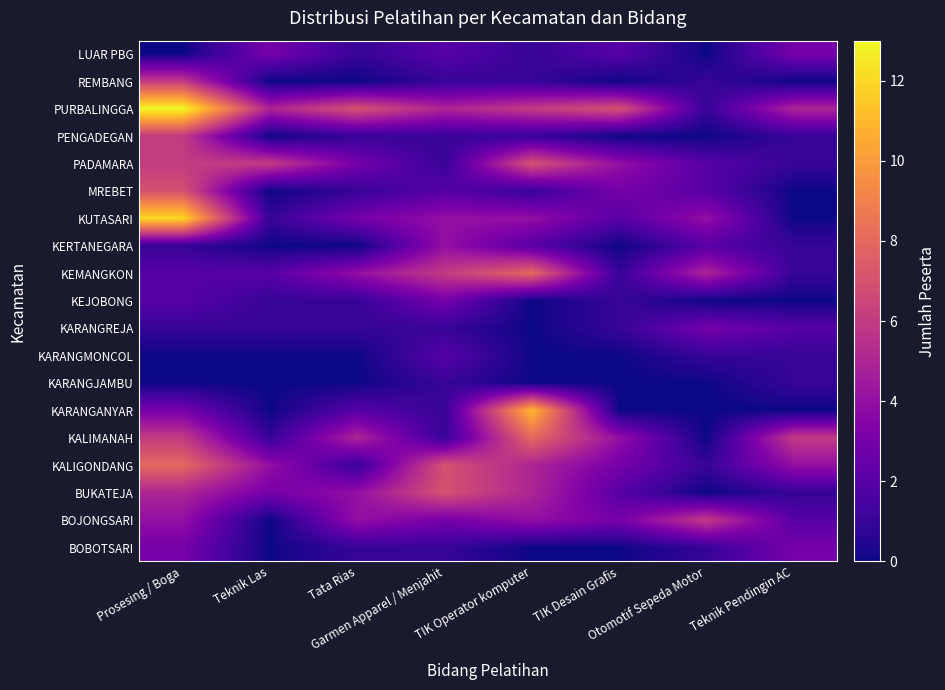

At which category does the chart reach its minimum across all series?

Teknik Las